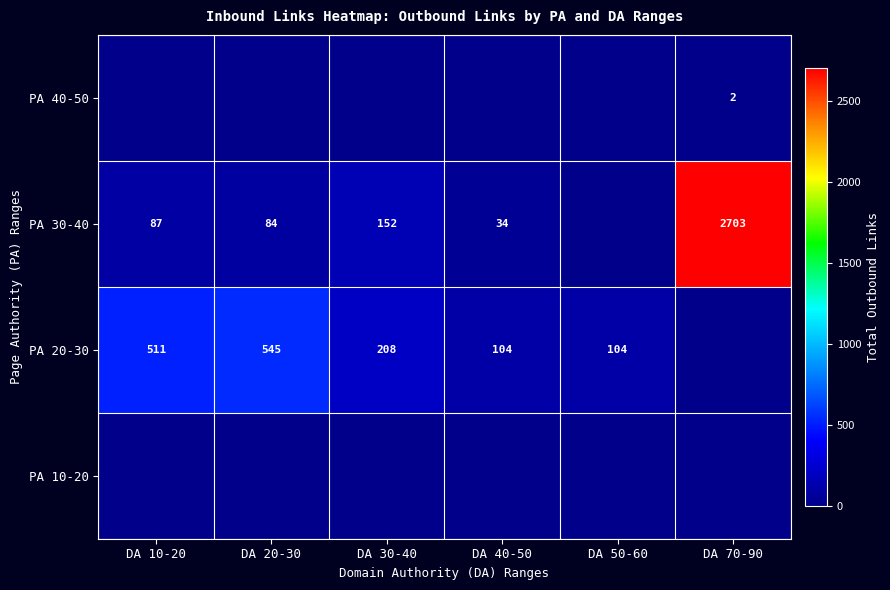

True or false: PA 30-40 has a value of 124 at DA 20-30.

False